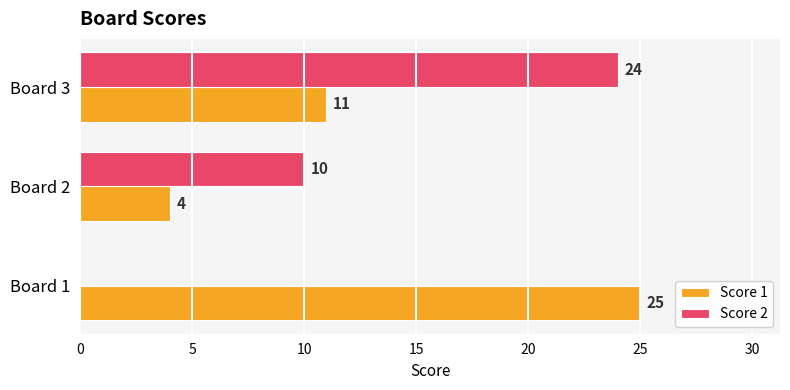

The Score 2 series shows 40 at Board 3. True or false?

False